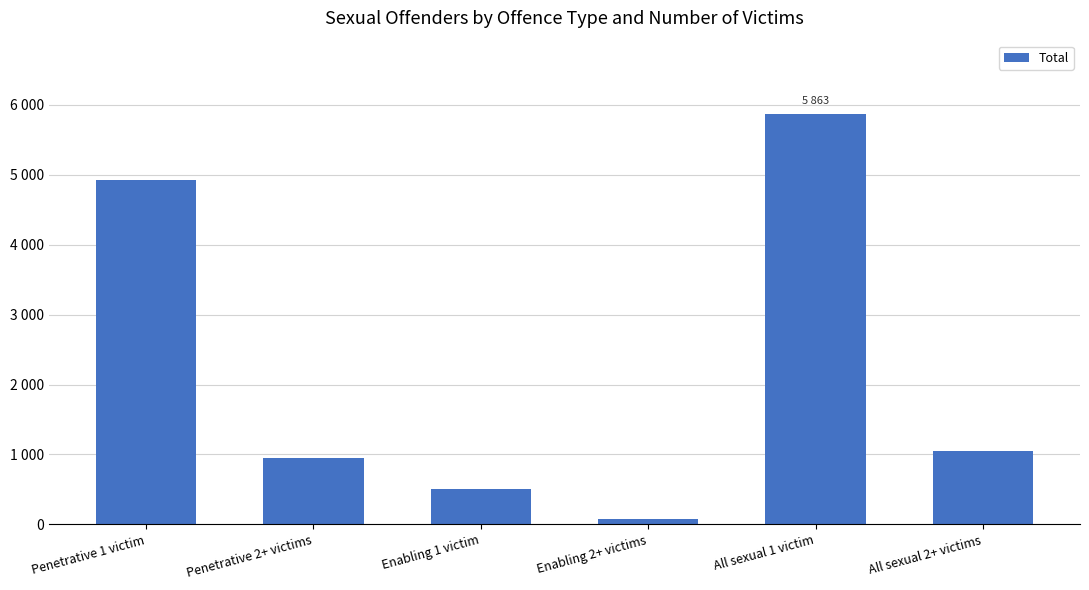

What is the label of the 2nd bar from the right?

All sexual 1 victim